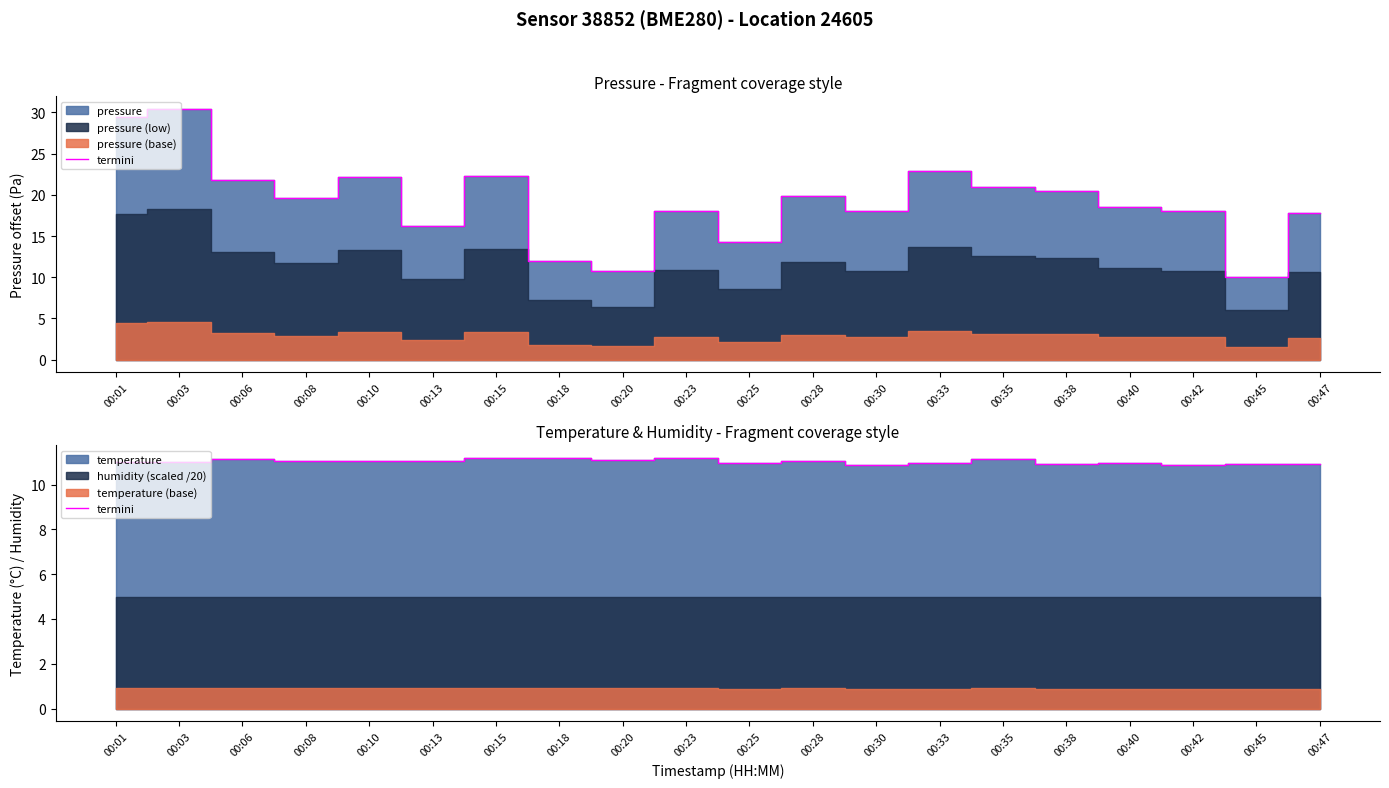

How many lines are shown in the chart?

1